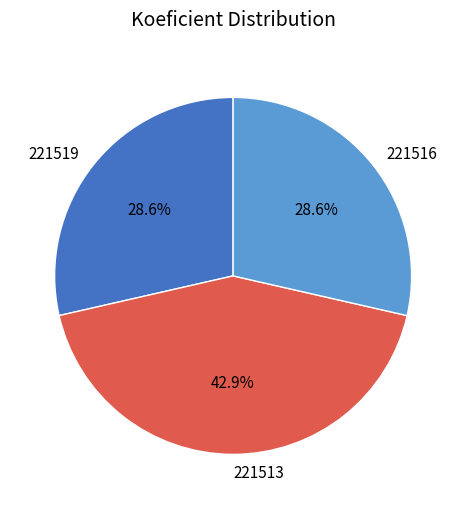

Is there any slice that represents more than half of the pie?

No